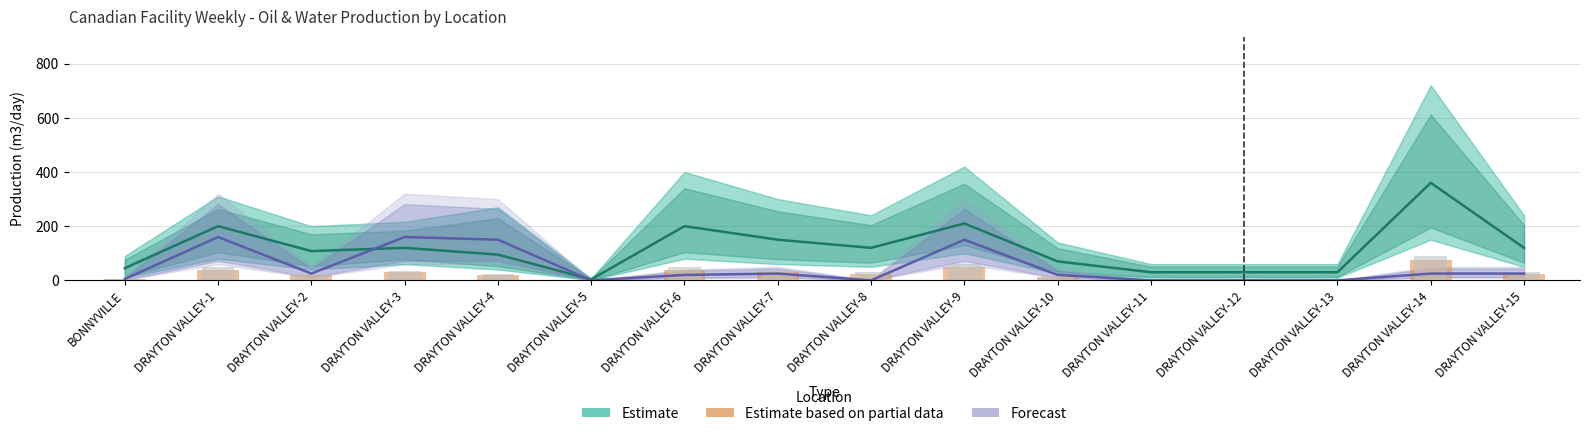

Are the bars grouped side by side (vs. stacked)?

Yes